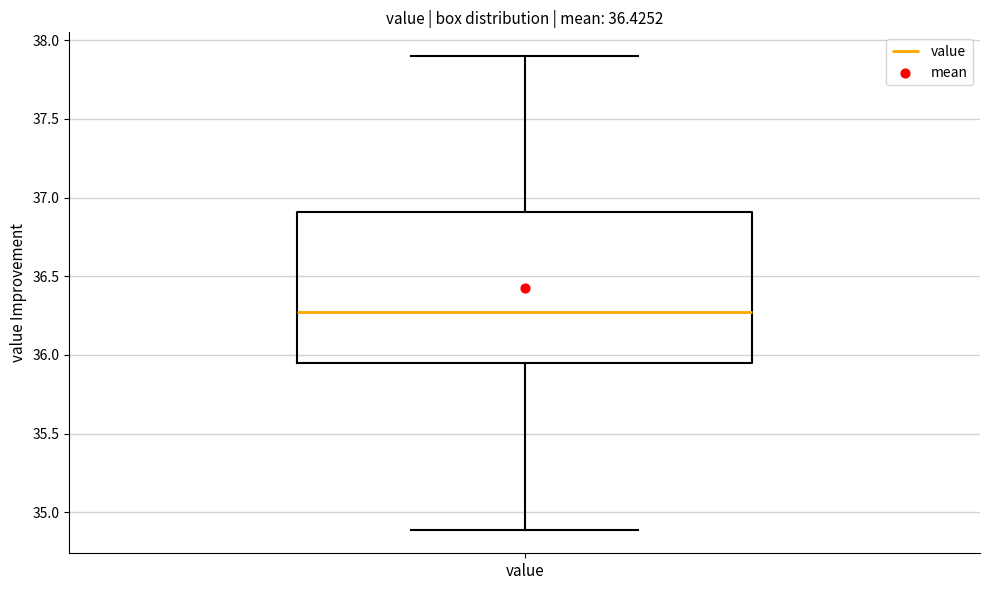

Transcribe this box plot: give where the median line is, the range the box spans, and where the two whiskers end, as read against the y-axis. The values are not printed on the chart, so give them approximately, as read against the axis.

median 36.25, box 35.95 to 36.90, whiskers 34.90 to 37.90